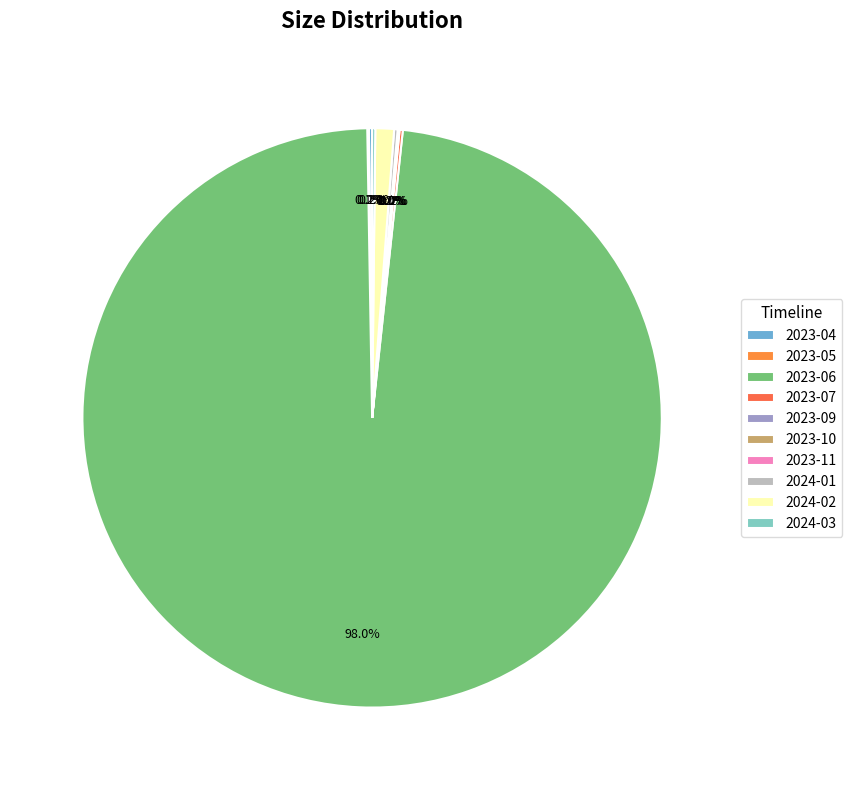

The 2023-10 slice represents 0% of the pie. True or false?

True